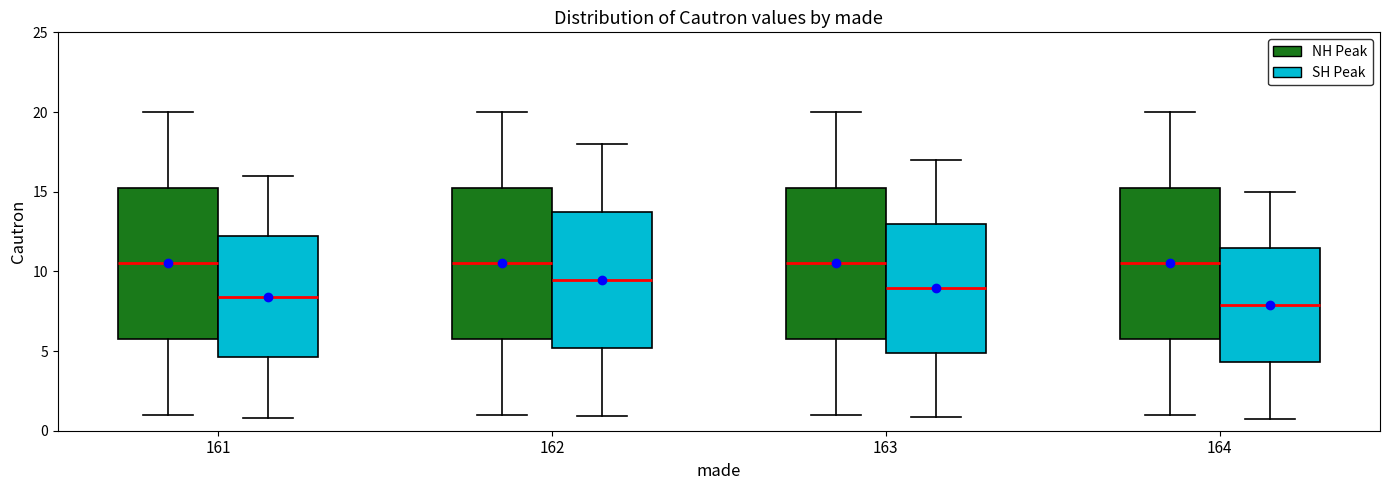

Reading left to right, transcribe this box plot: for each box, give where its median line is, the range the box spans, and where its two whiskers end, as read against the y-axis. The values are not printed on the chart, so give them approximately, as read against the axis.

161 (NH Peak): median 10.5, box 6.0 to 15.5, whiskers 1.0 to 20.0
161 (SH Peak): median 8.5, box 4.5 to 12.0, whiskers 1.0 to 16.0
162 (NH Peak): median 10.5, box 6.0 to 15.5, whiskers 1.0 to 20.0
162 (SH Peak): median 9.5, box 5.0 to 13.5, whiskers 1.0 to 18.0
163 (NH Peak): median 10.5, box 6.0 to 15.5, whiskers 1.0 to 20.0
163 (SH Peak): median 9.0, box 5.0 to 13.0, whiskers 1.0 to 17.0
164 (NH Peak): median 10.5, box 6.0 to 15.5, whiskers 1.0 to 20.0
164 (SH Peak): median 8.0, box 4.5 to 11.5, whiskers 1.0 to 15.0